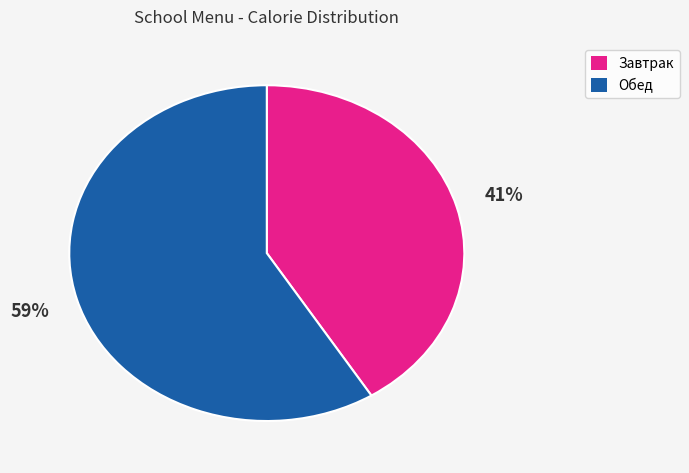

To the nearest percent, what is the average slice percentage?

50%